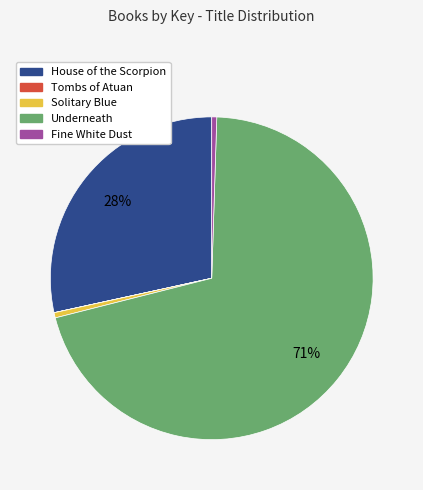

True or false: Solitary Blue accounts for 1% of the total.

True